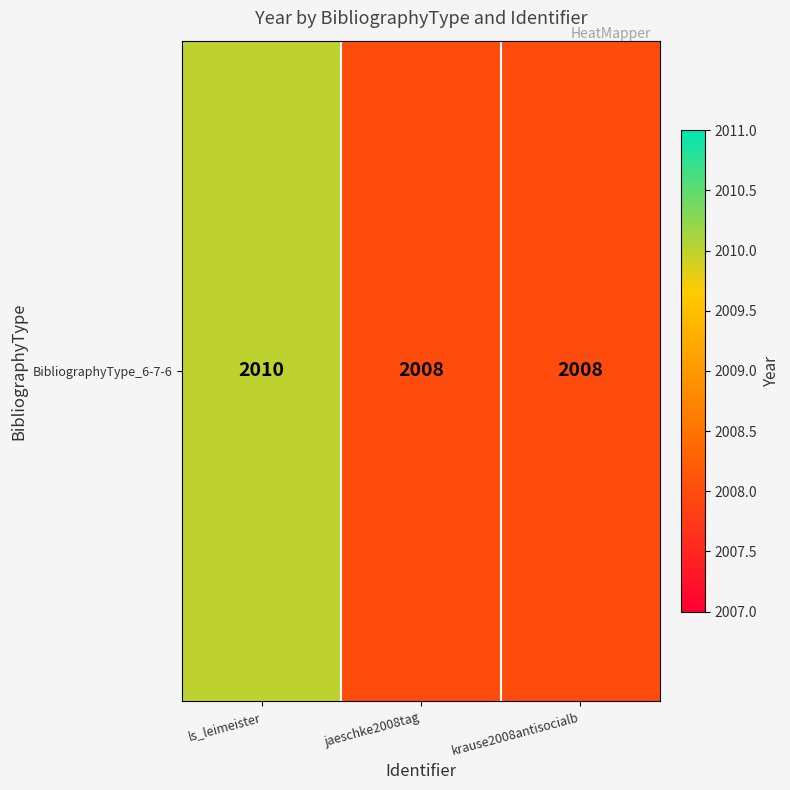

Rank the categories by value from lowest to highest.

jaeschke2008tag, krause2008antisocialb, ls_leimeister